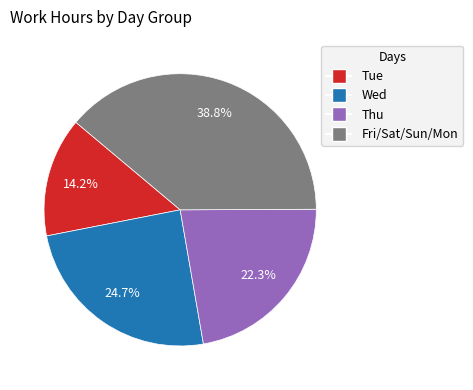

Is there a majority slice in this chart?

No